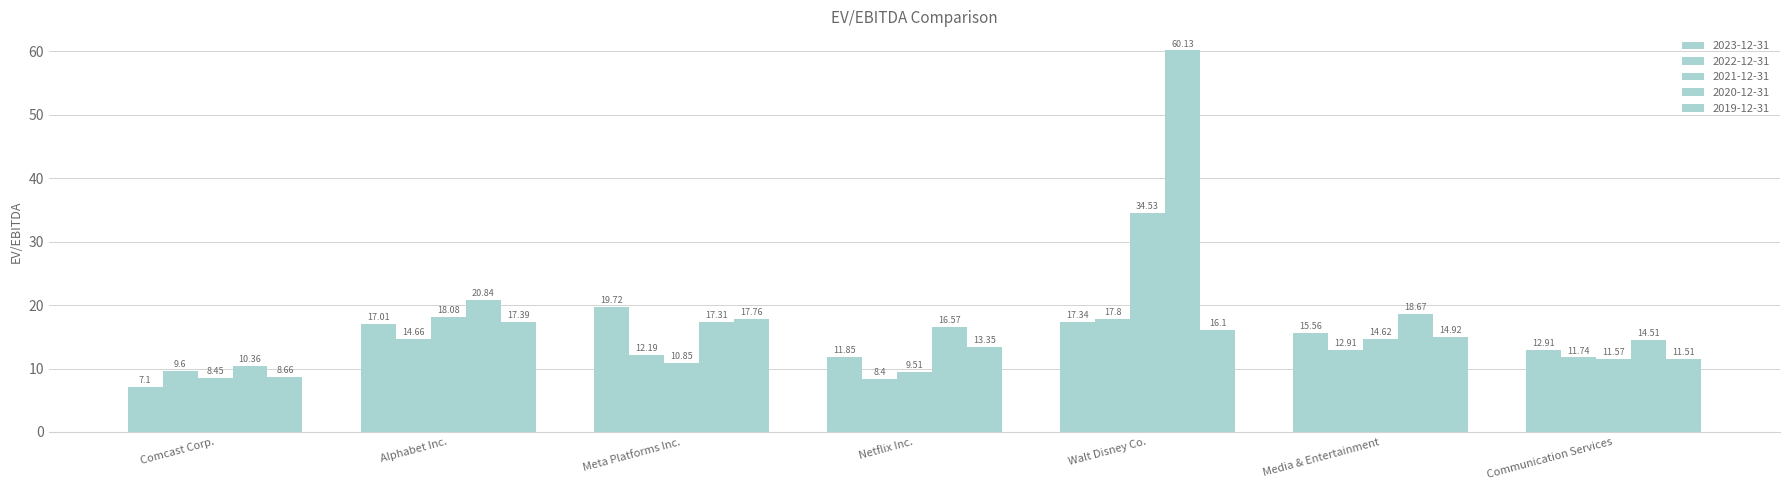

Rank the series by their maximum value, from lowest to highest.

2019-12-31, 2022-12-31, 2023-12-31, 2021-12-31, 2020-12-31